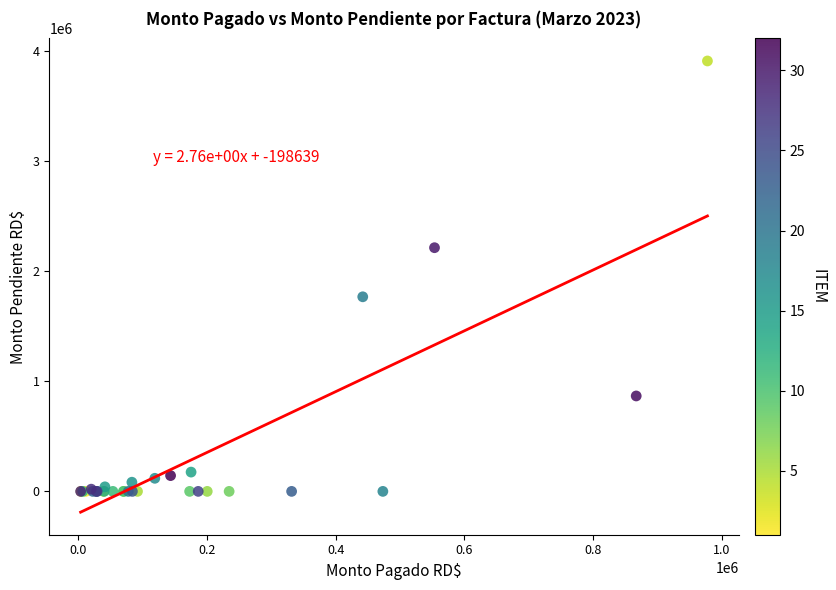

What Y value in the scatter plot is closest to 1956112?

1768640.6